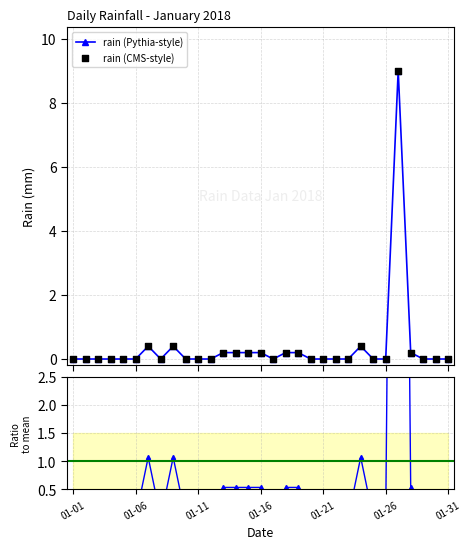

What is the highest value of the rain (Pythia-style) series?

9.0